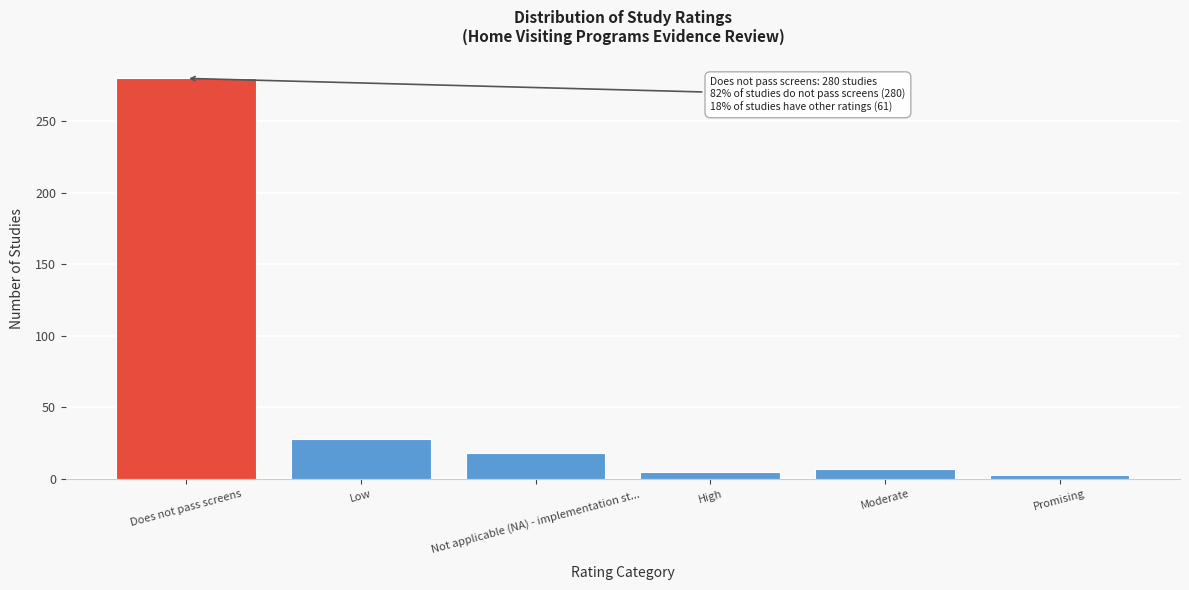

Reading left to right, what are all the values shown in this chart?

280	28	18	5	7	3